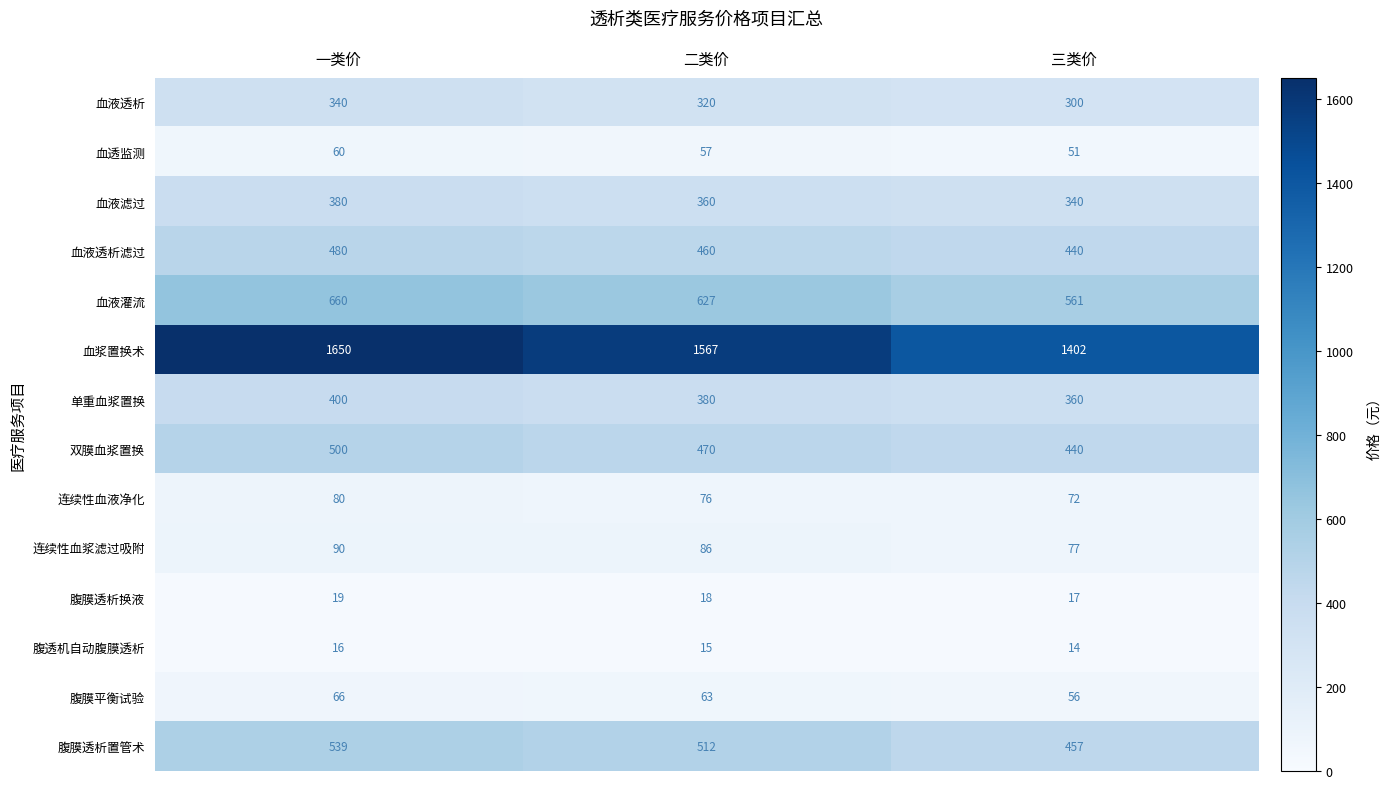

Is it true that 血液滤过 equals 340 at 三类价?

True